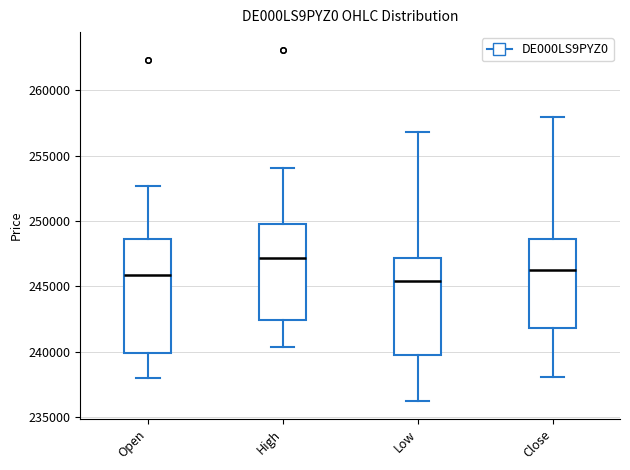

Where is the upper edge of the box for High on the y-axis? The values are not printed on the chart, so give them approximately, as read against the axis.

250000